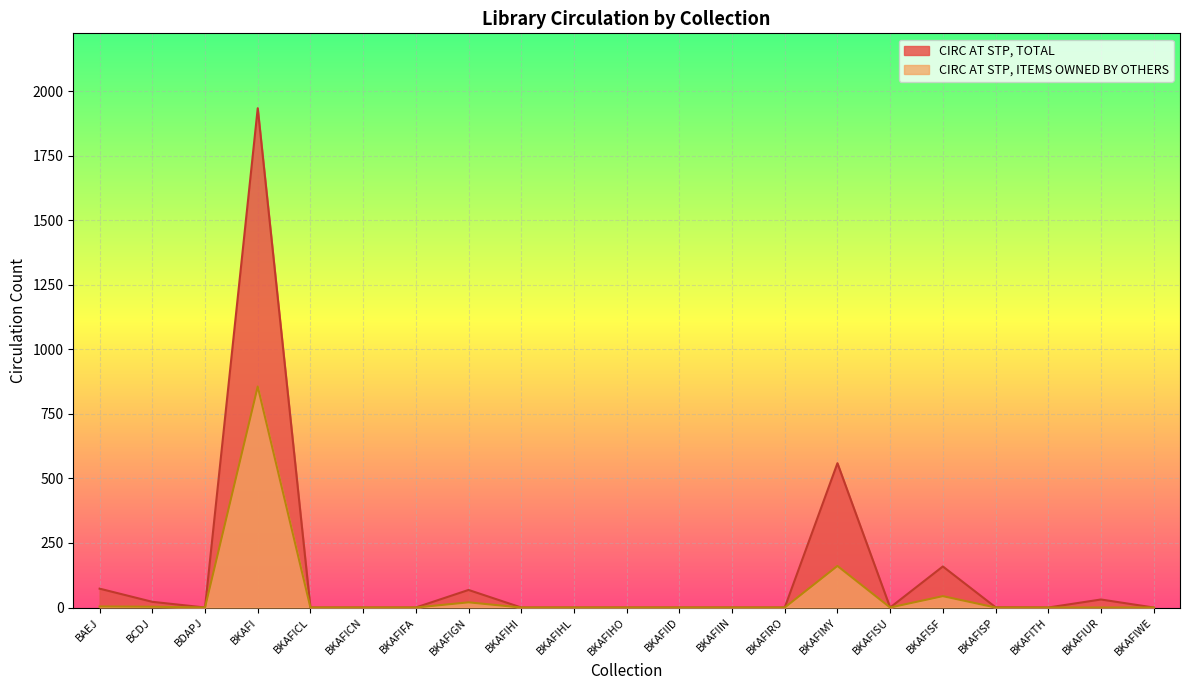

Which has a higher value, BKAFISP or BKAFITH?

BKAFISP